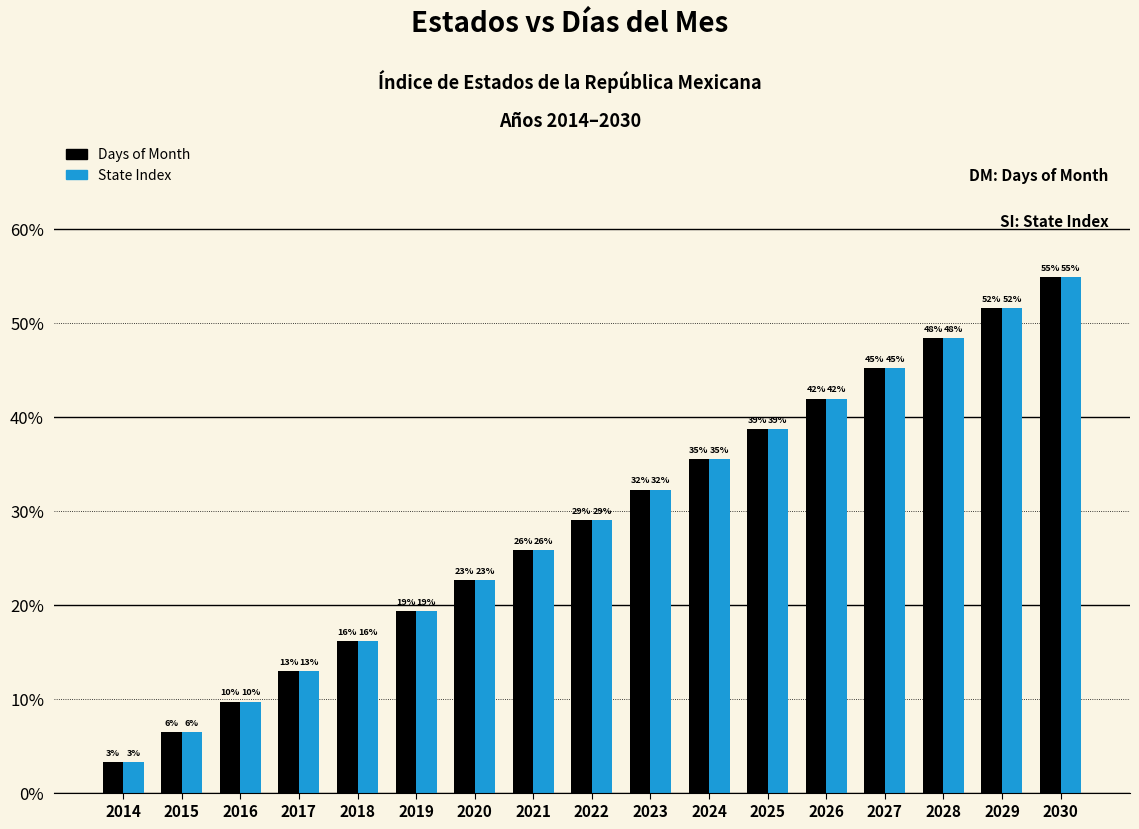

At which category is the sum across all series the highest?

2030